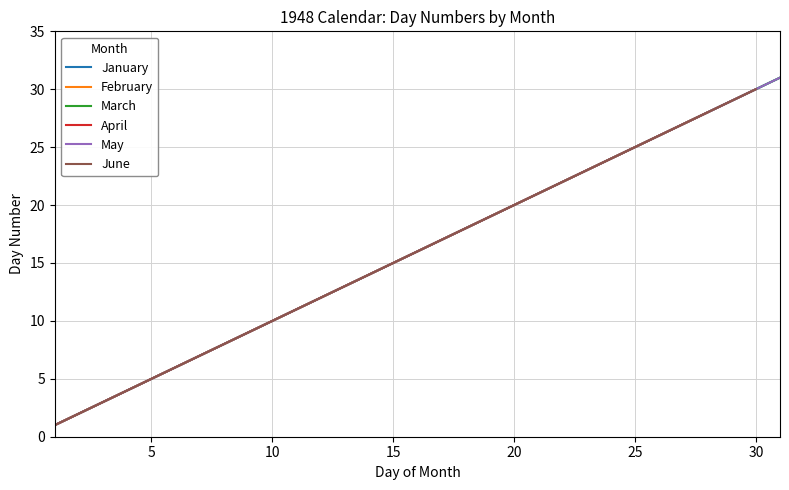

Which series has the largest range (max minus min)?

January